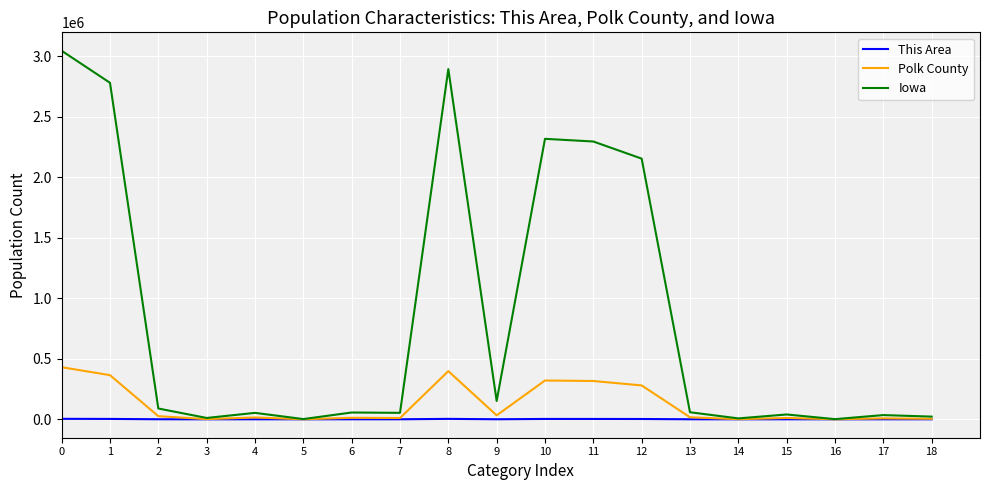

Which series changed the most between 12 and 13?

Iowa